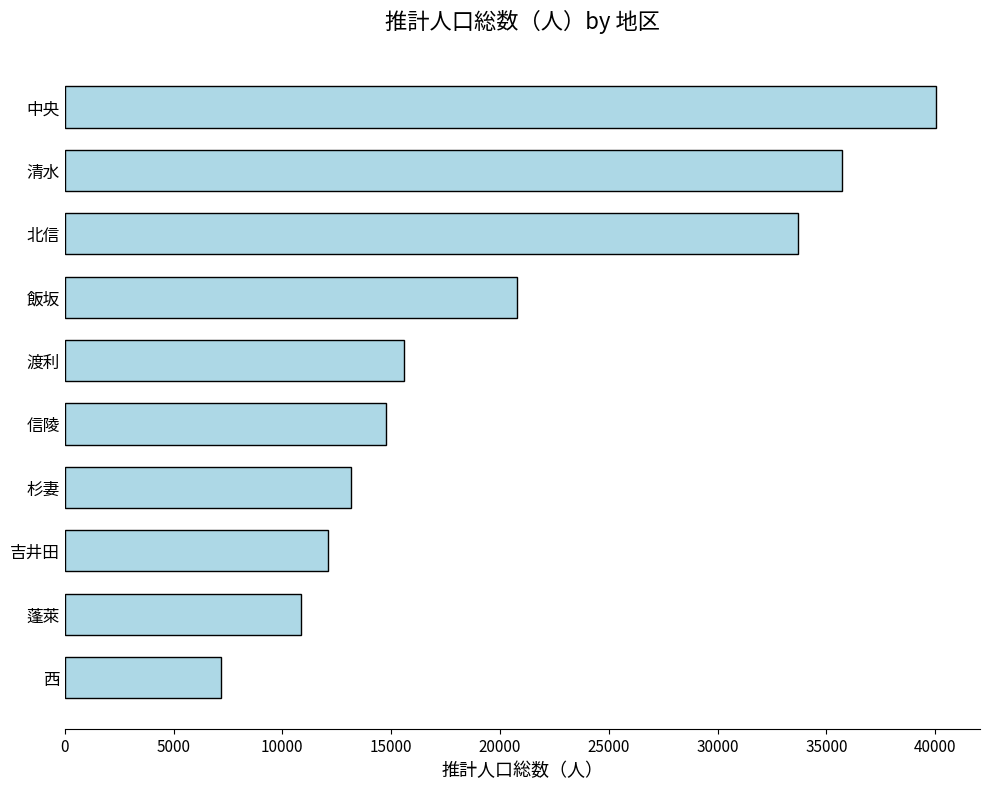

At which label is the value closest to 23610?

飯坂